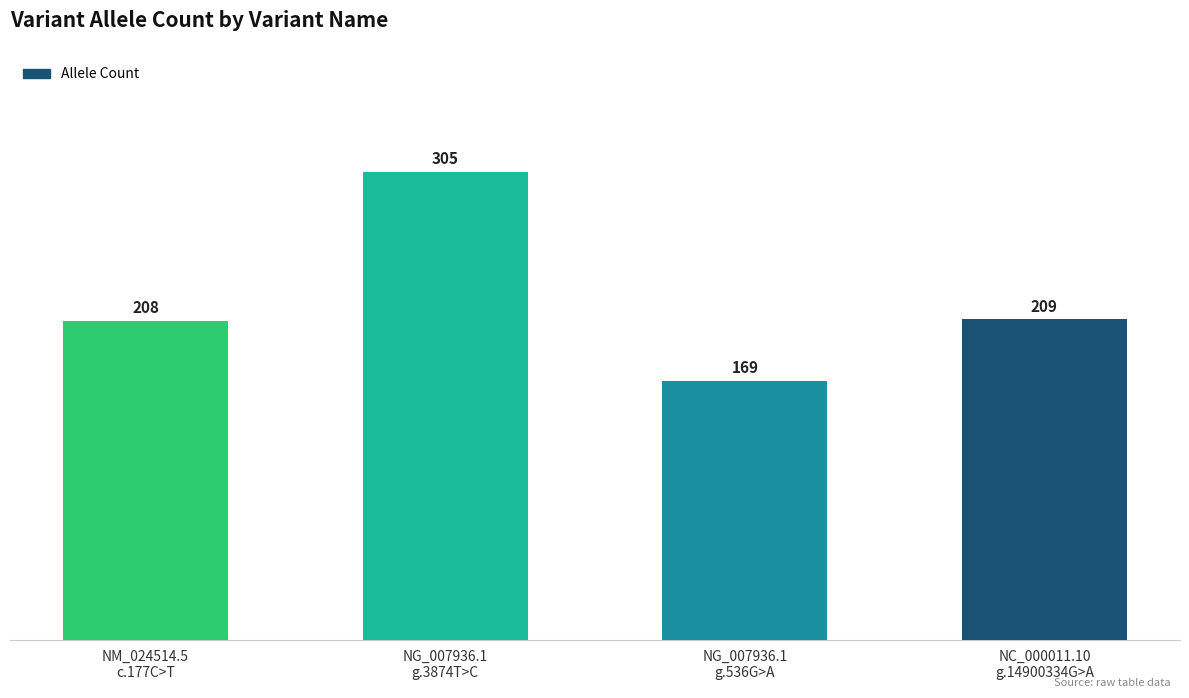

List the labels in order of value, largest first.

NG_007936.1
g.3874T>C, NC_000011.10
g.14900334G>A, NM_024514.5
c.177C>T, NG_007936.1
g.536G>A